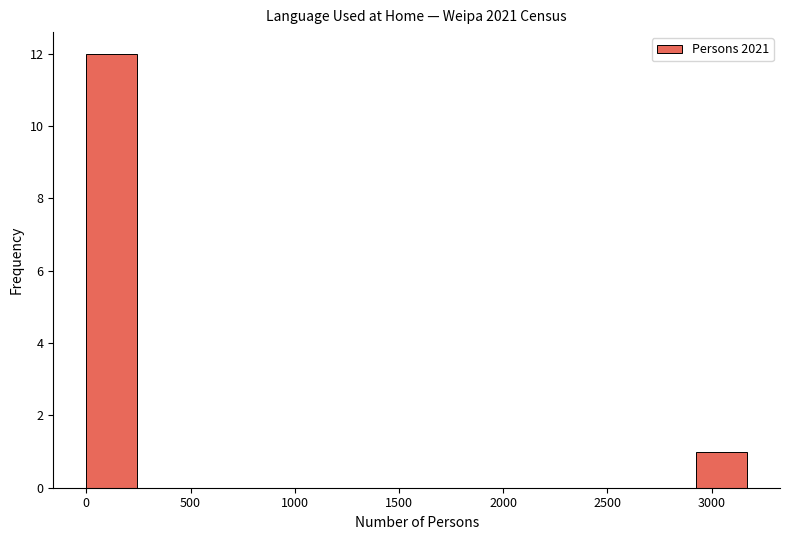

Reading left to right, list every bar in this chart as the range it spans on the x-axis followed by its height. Neither the bar edges nor the heights are printed on the chart, so give them approximately, as read against the axes.

0 to 250: 12
250 to 500: 0
500 to 750: 0
750 to 1000: 0
1000 to 1200: 0
1200 to 1450: 0
1450 to 1700: 0
1700 to 1950: 0
1950 to 2200: 0
2200 to 2450: 0
2450 to 2700: 0
2700 to 2950: 0
2950 to 3150: 1